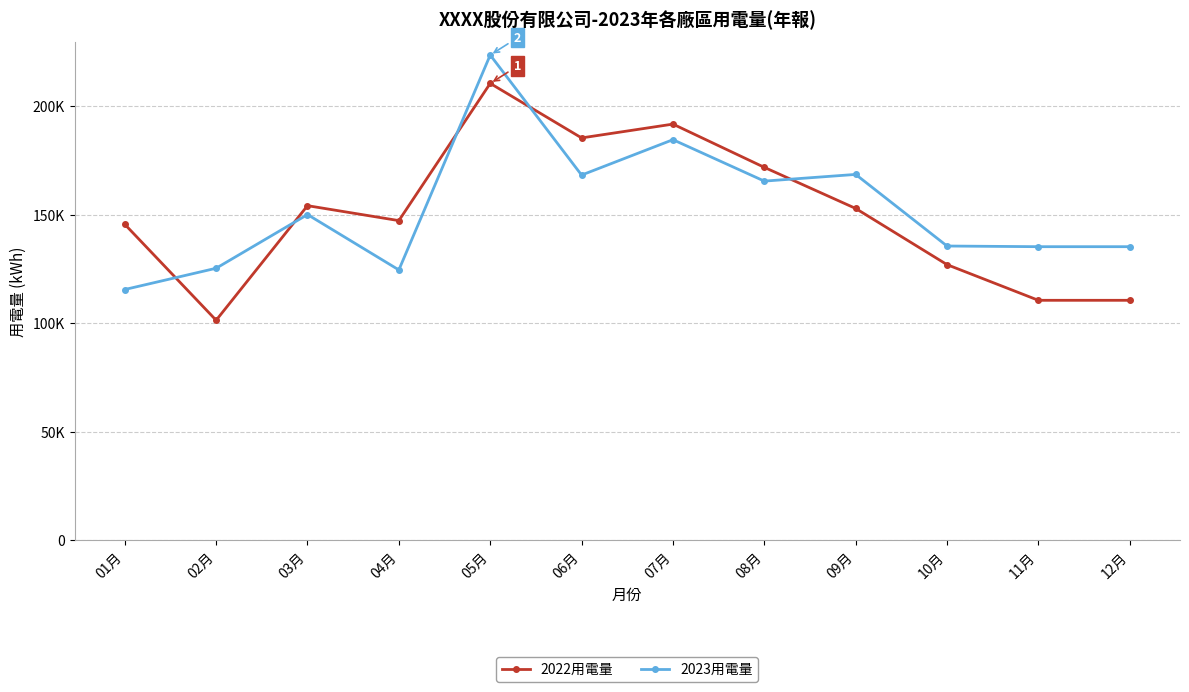

True or false: 2022用電量 has more than 2 interior local peaks.

True